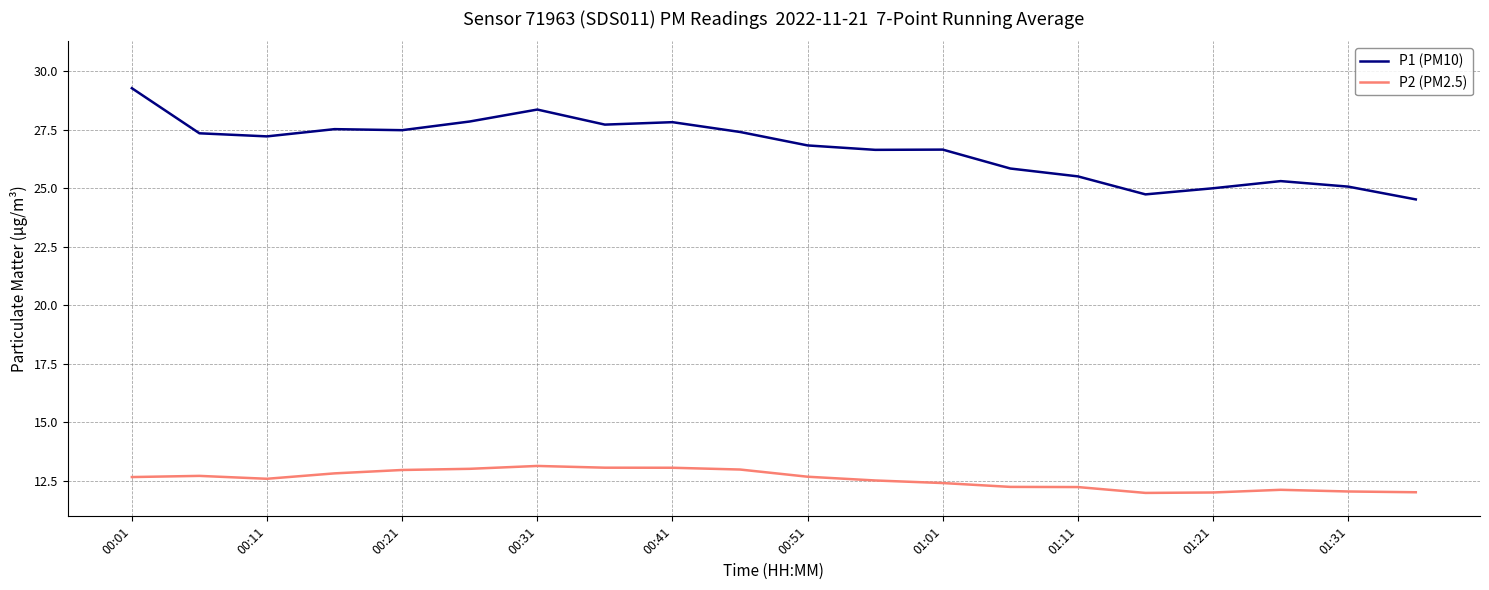

Which series has the largest total across all categories?

P1 (PM10)